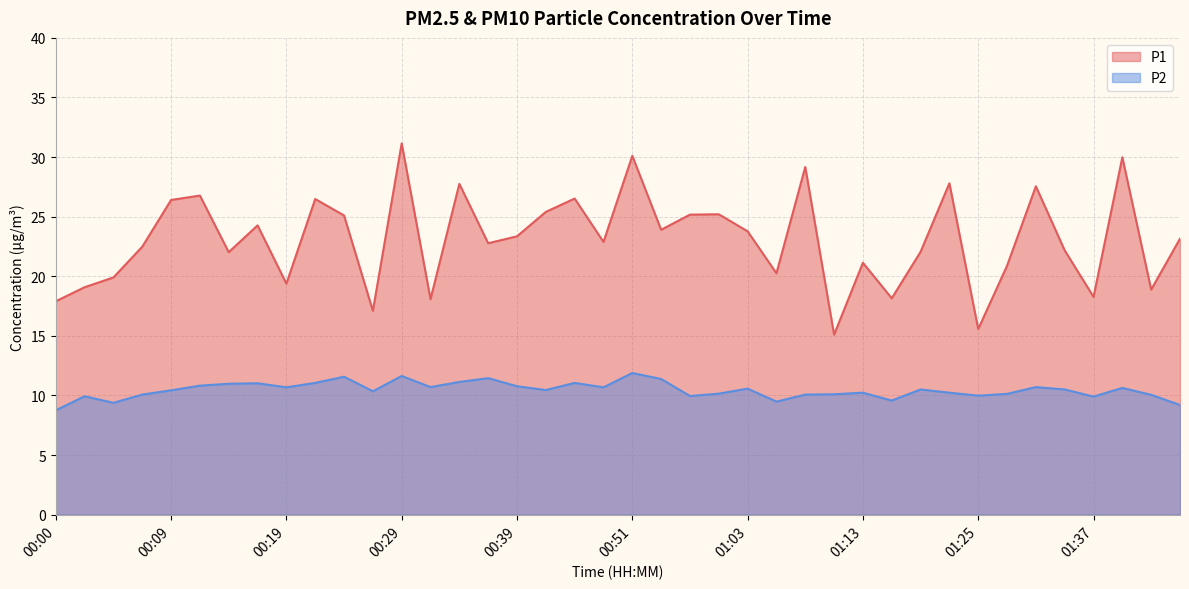

True or false: P2 and P1 cross at least once.

False